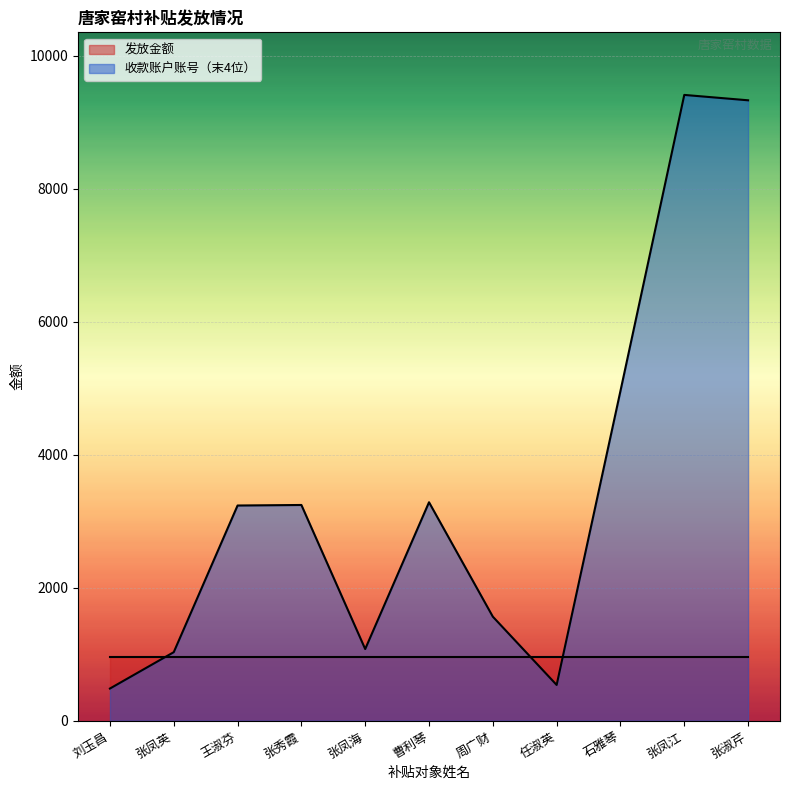

What is the difference between the maximum and minimum values?

8929